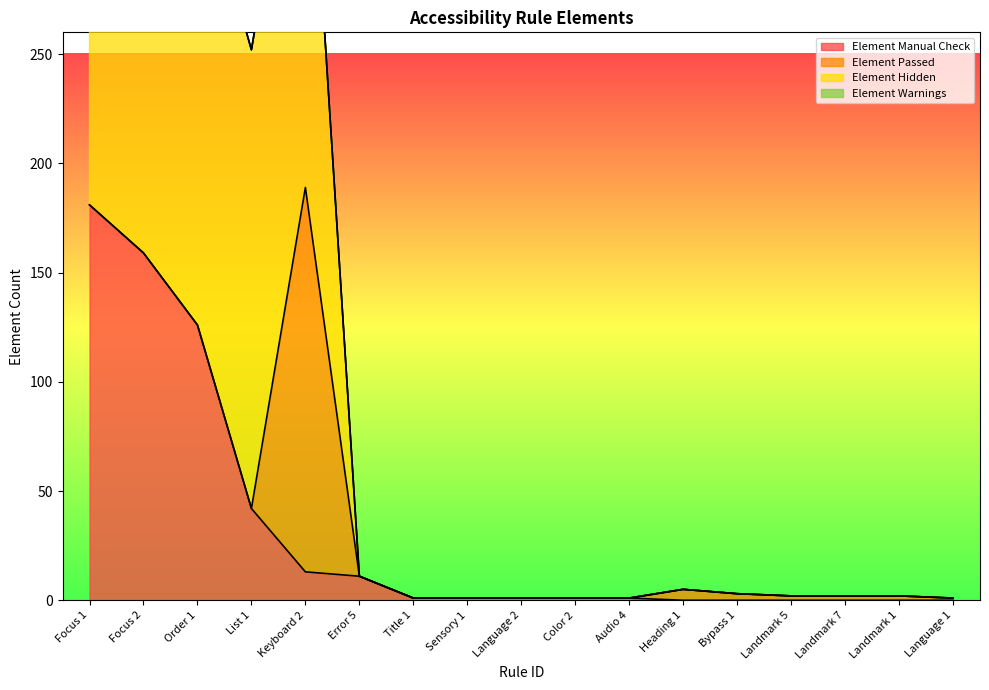

True or false: Element Manual Check and Element Hidden intersect in this chart.

False